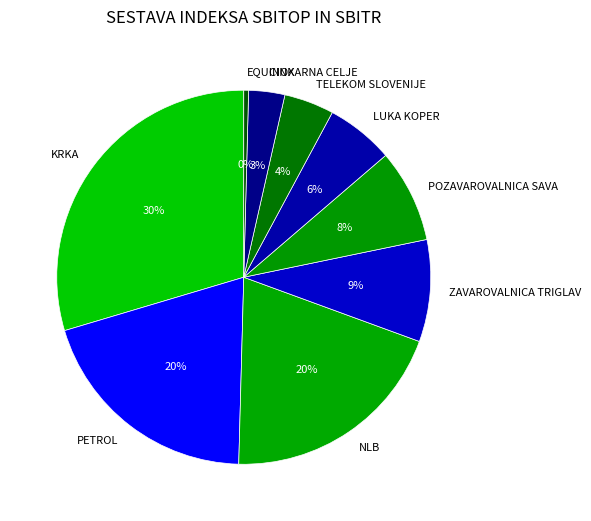

Is there a majority slice in this chart?

No